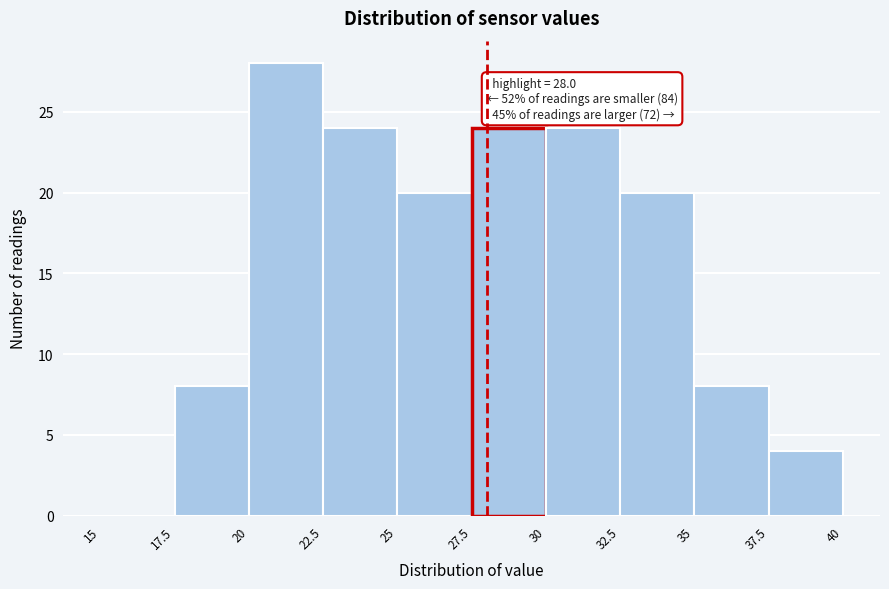

Over which range of the x-axis is the bar tallest?

20 to 22.5